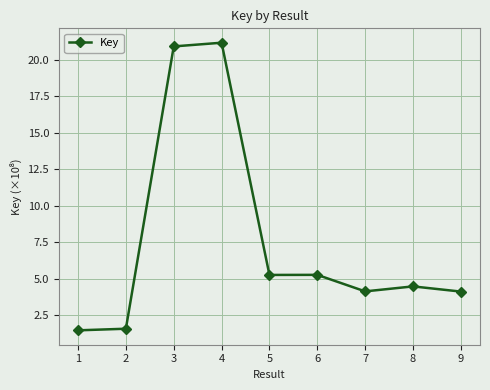

What is the sum of the values at 2 and 6?

6.9